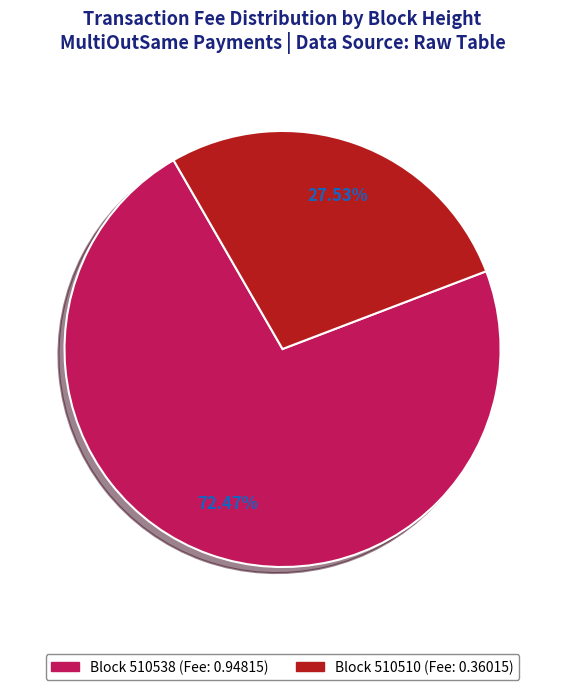

Do Block 510510 (Fee: 0.36015) and Block 510538 (Fee: 0.94815) together represent more than half of the pie?

Yes